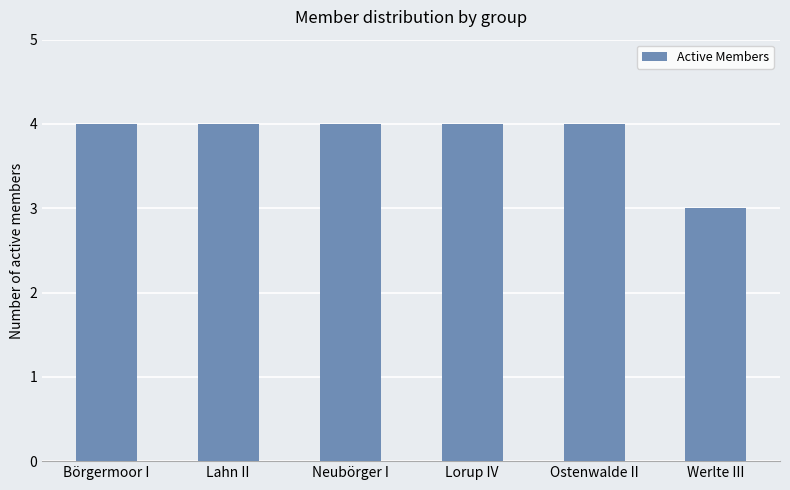

How many bars are there in total?

6